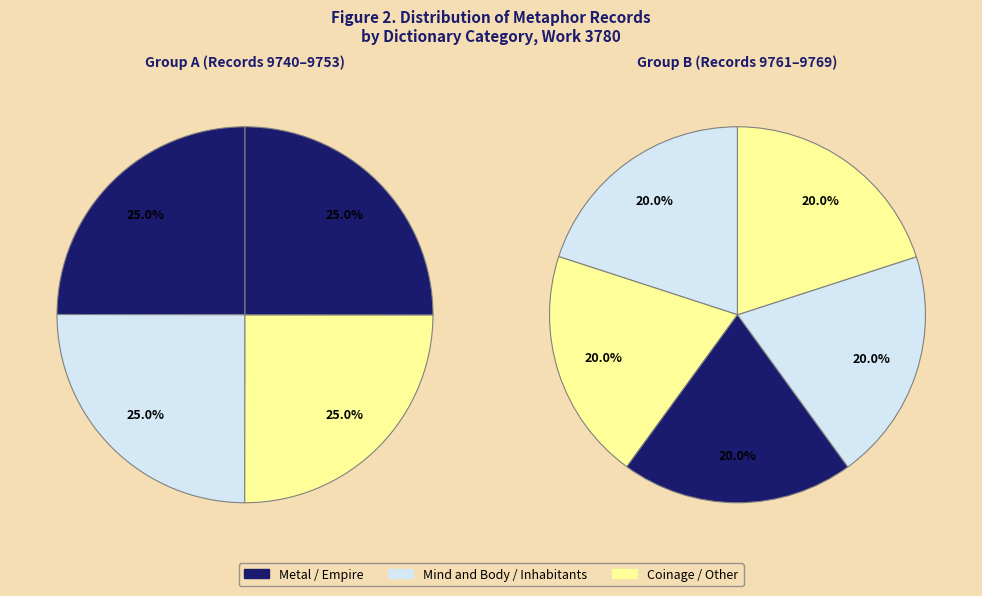

How many segments does this pie chart have?

9